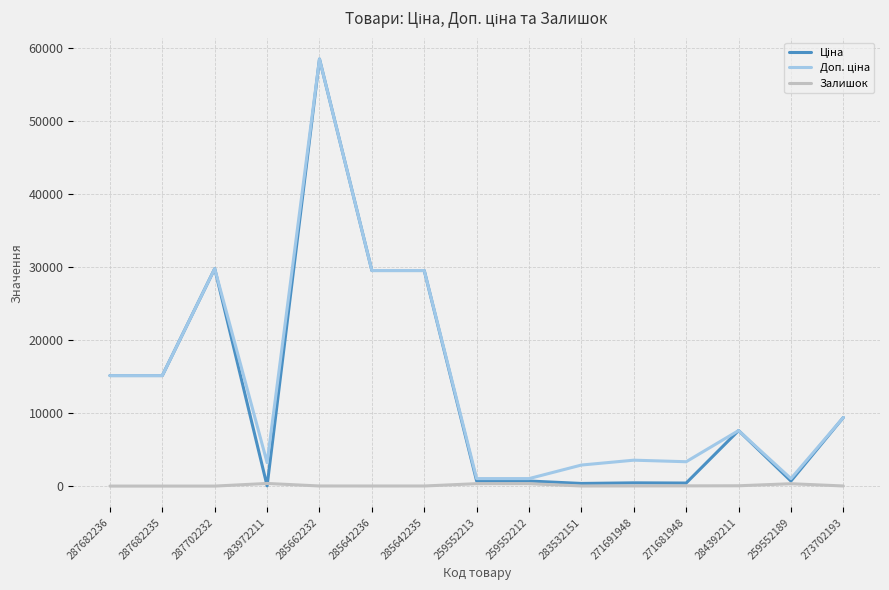

What is the difference between the maximum and minimum values in the Залишок series?

360.0